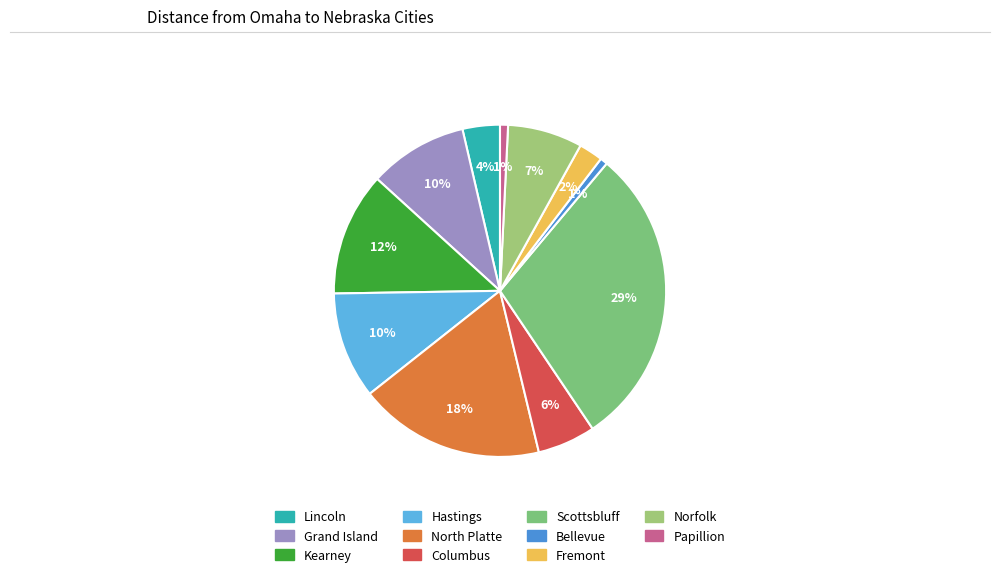

How many slices are in this pie chart?

11